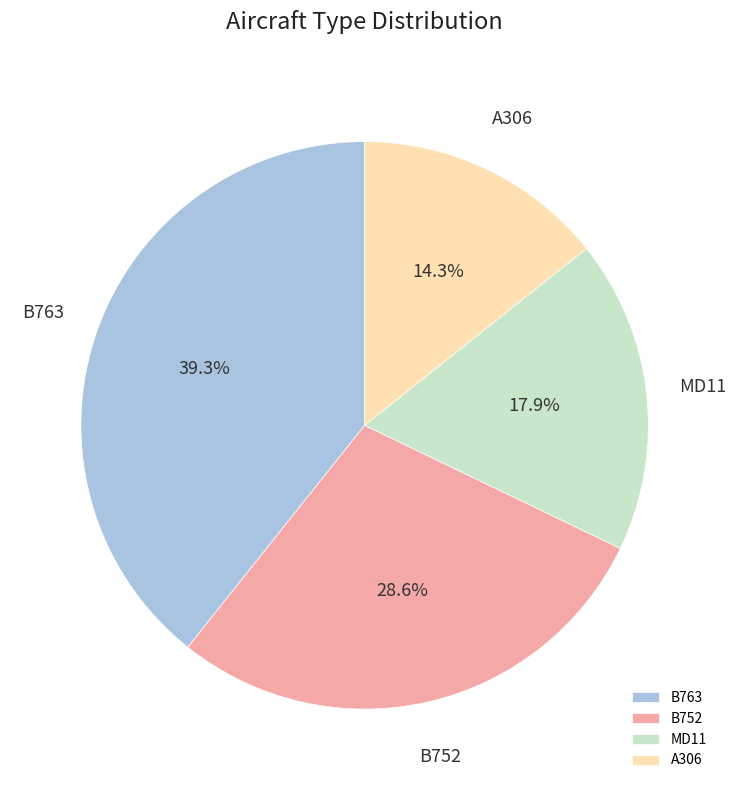

Which has a higher value, A306 or MD11?

MD11